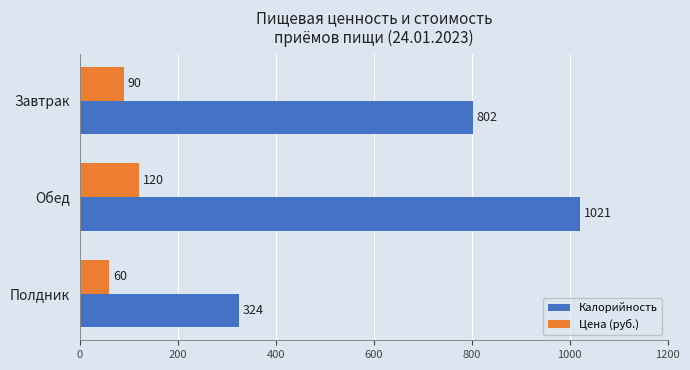

Is it true that Цена (руб.) equals 30 at Завтрак?

False